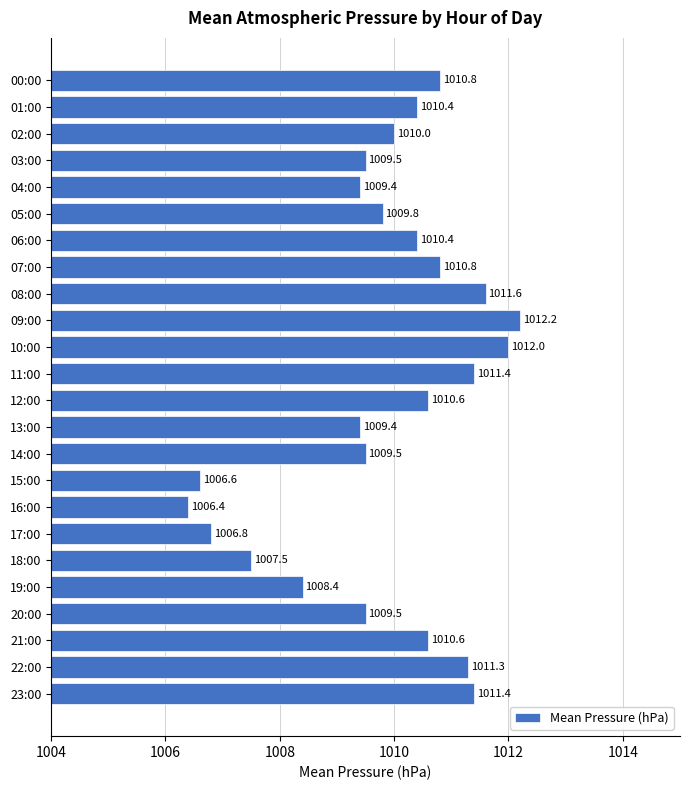

What is the label of the 10th bar from the top?

09:00